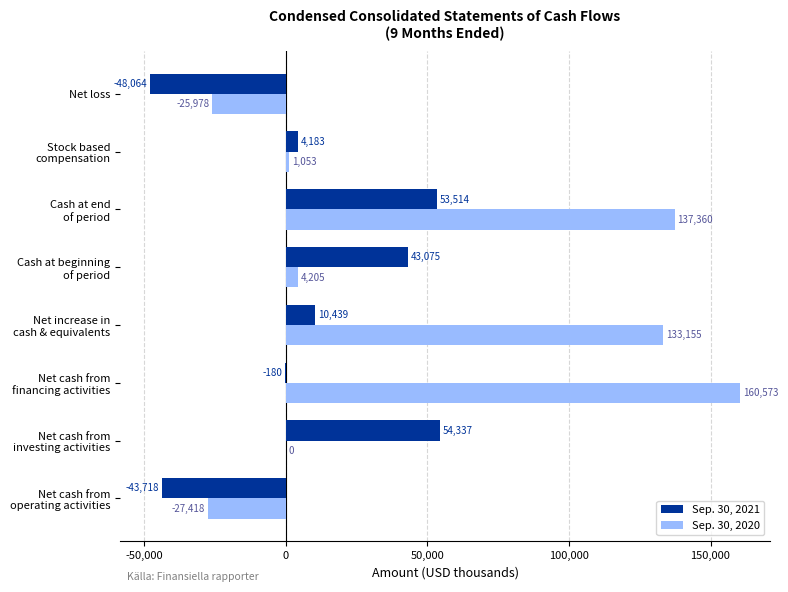

What is the greatest value displayed?

160573